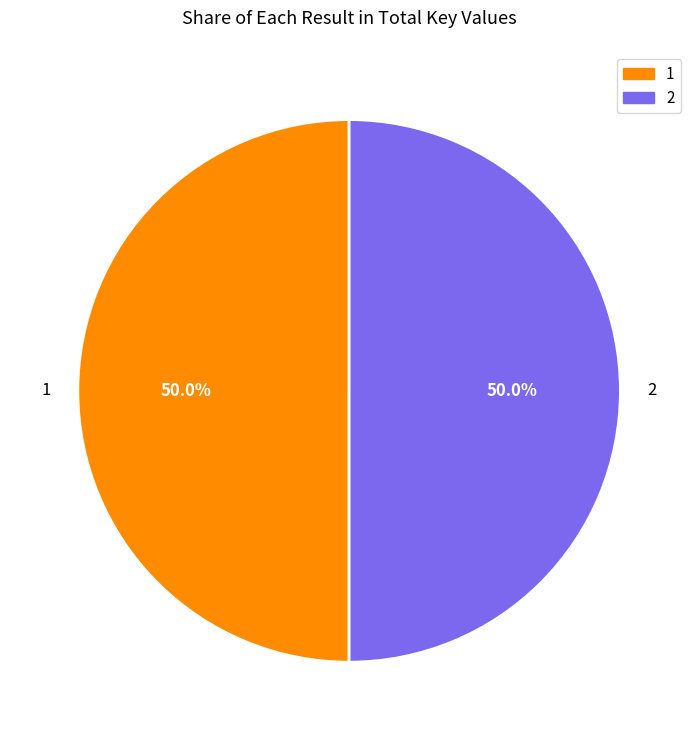

What percentage is the 1 slice, to the nearest percent?

50%